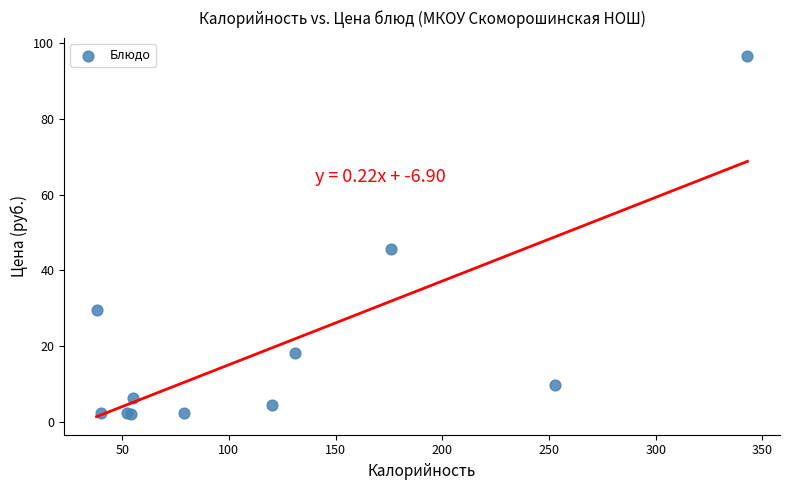

What Y value in the scatter plot is closest to 49?

45.5